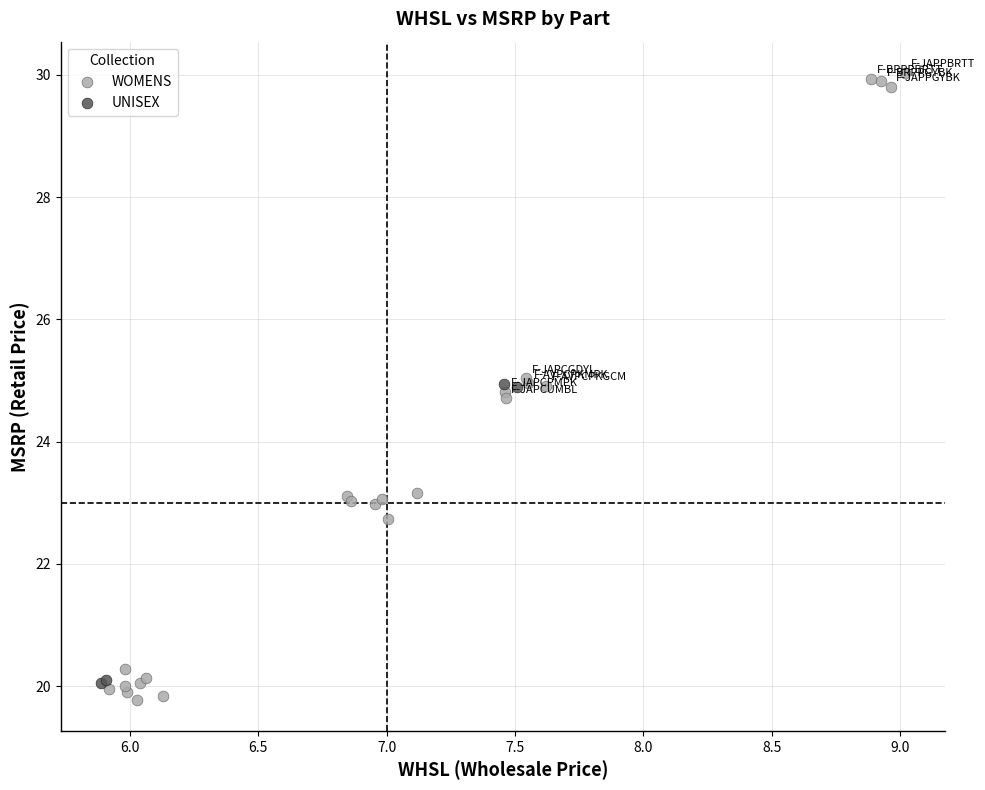

What are all the series names shown in the legend?

WOMENS, UNISEX